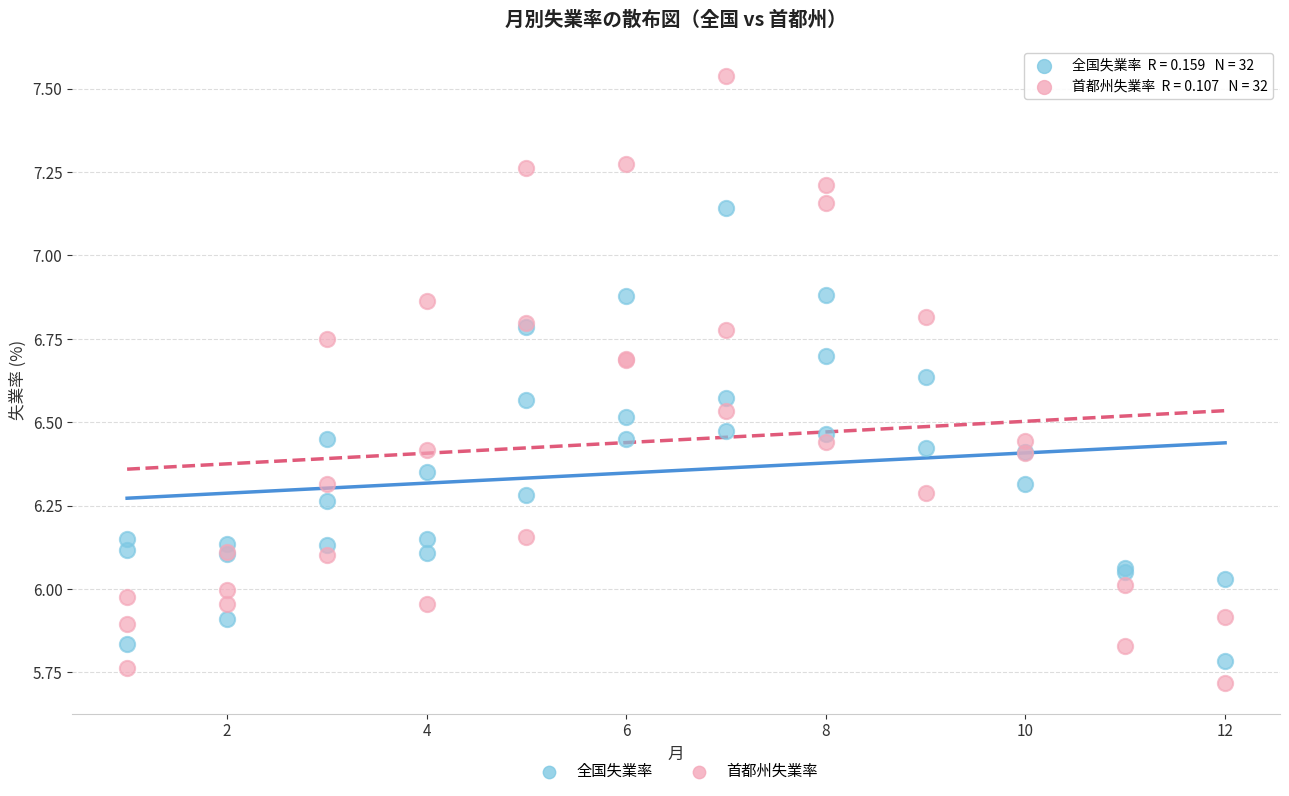

What is the X range (max minus min) for the scatter plot?

11.0